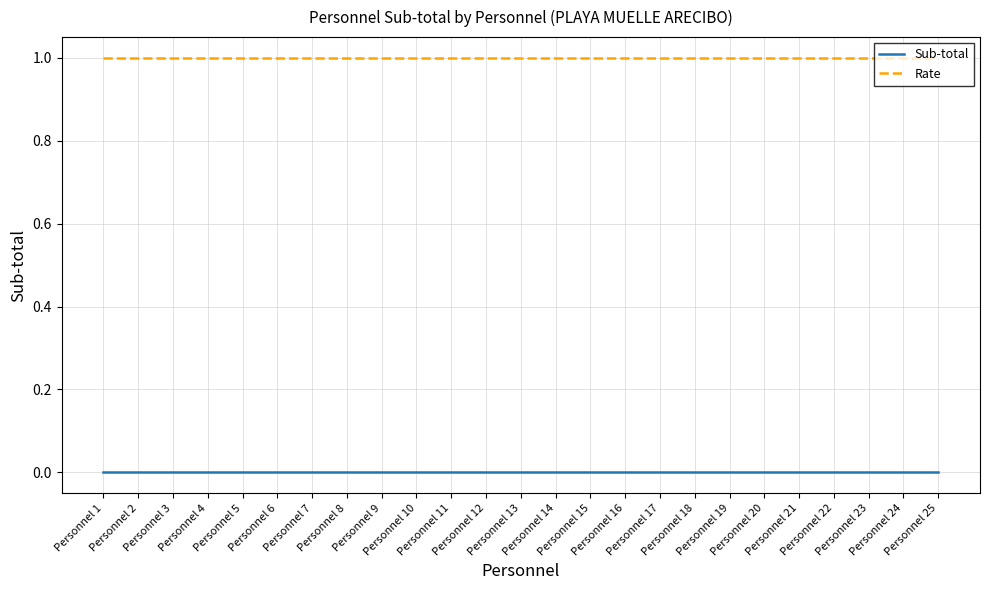

List the series in order of their overall mean, lowest first.

Sub-total, Rate